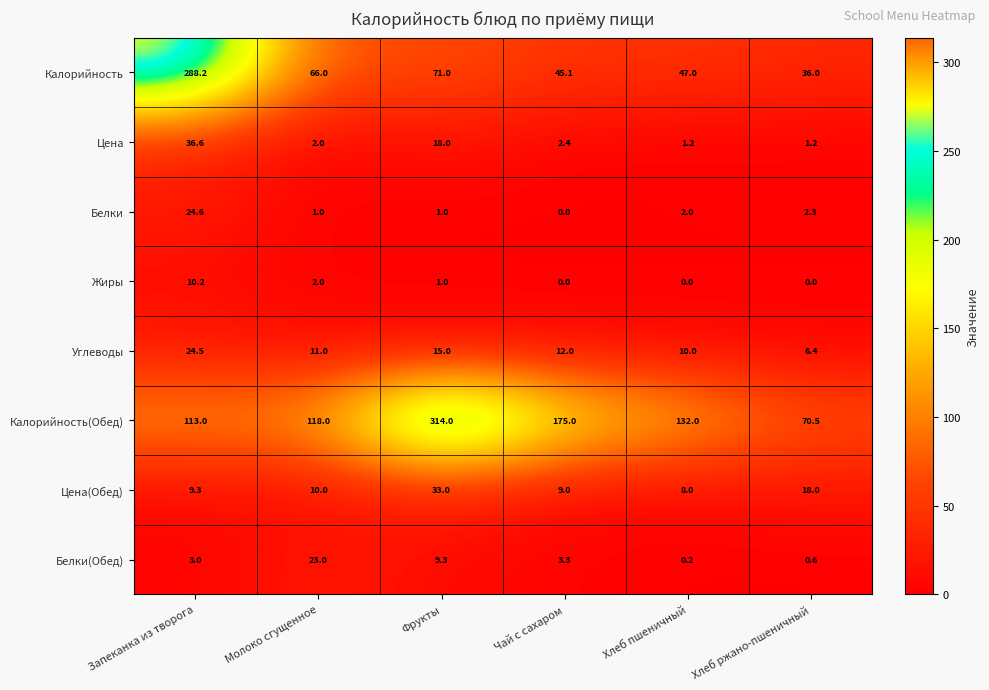

What is the total value across all series at Запеканка из творога?

509.4